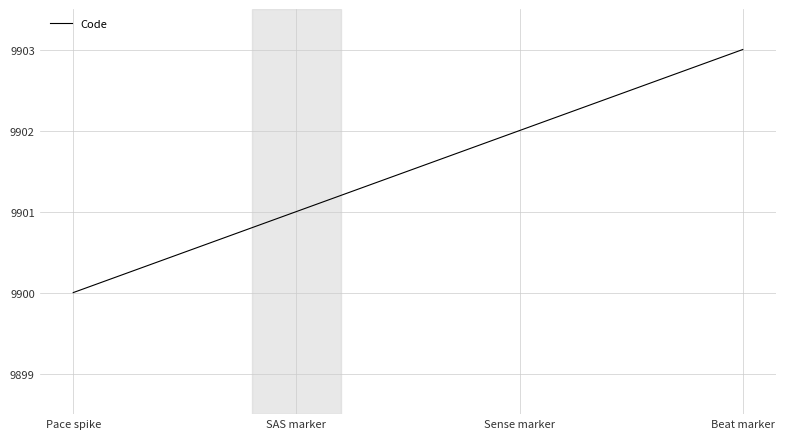

How many lines are shown in the chart?

1